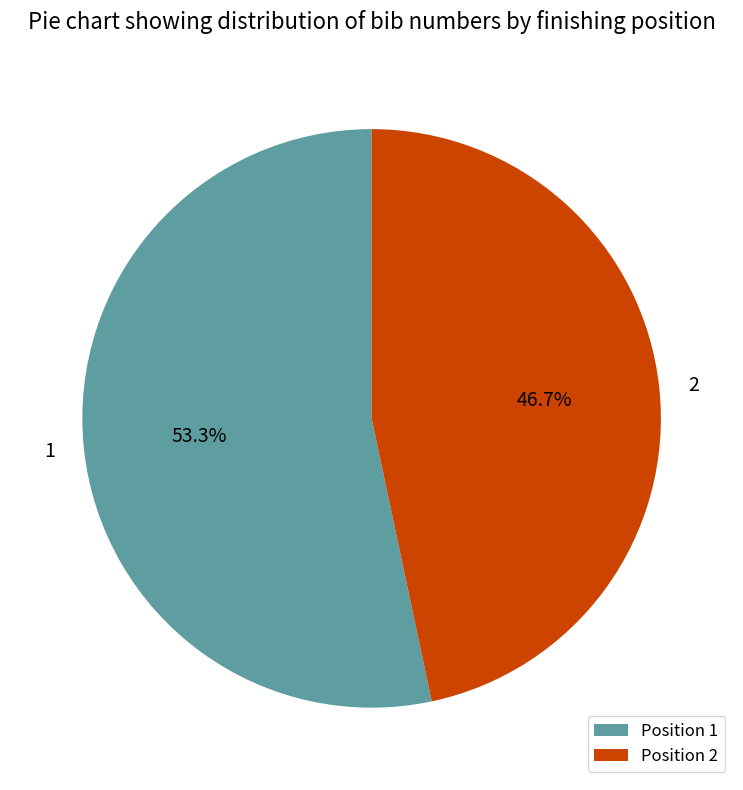

Between Position 1 and Position 2, which is larger?

Position 1